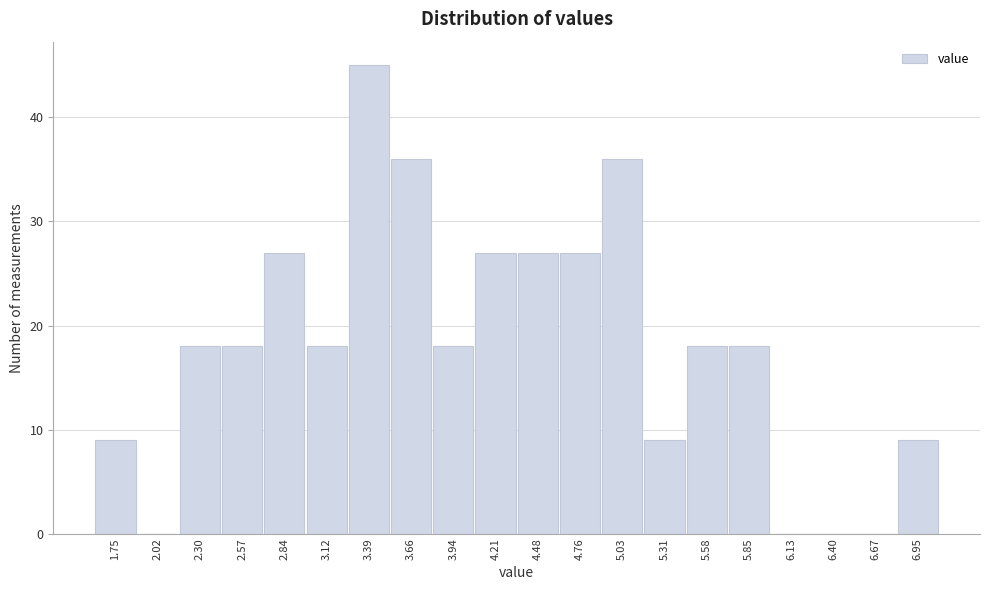

Reading left to right, transcribe all the data shown in this chart.

1.75=9	2.02=0	2.30=18	2.57=18	2.84=27	3.12=18	3.39=45	3.66=36	3.94=18	4.21=27	4.48=27	4.76=27	5.03=36	5.31=9	5.58=18	5.85=18	6.13=0	6.40=0	6.67=0	6.95=9